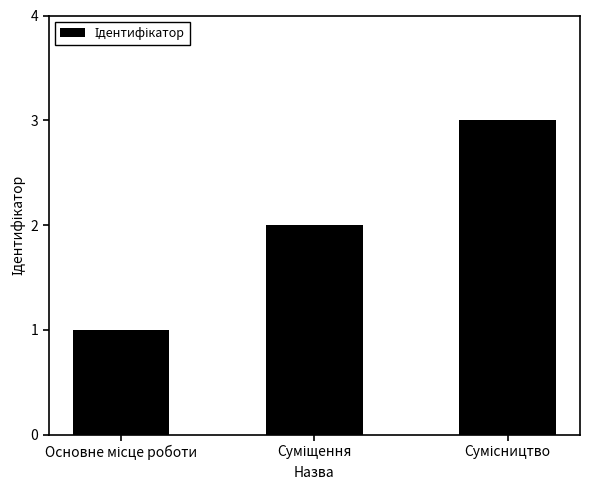

What is the greatest value displayed?

3